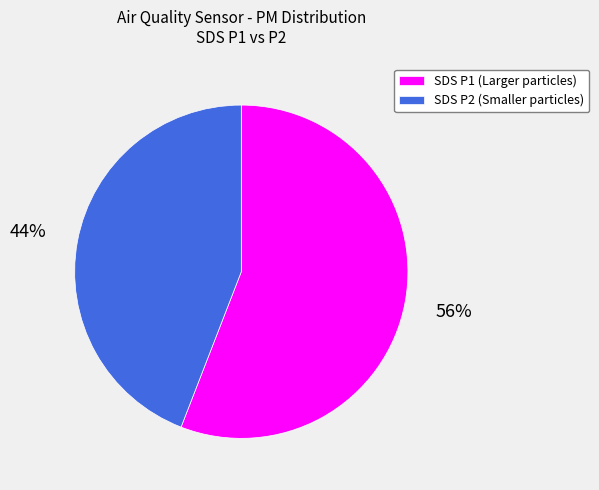

Which has a higher value, SDS P2 (Smaller particles) or SDS P1 (Larger particles)?

SDS P1 (Larger particles)